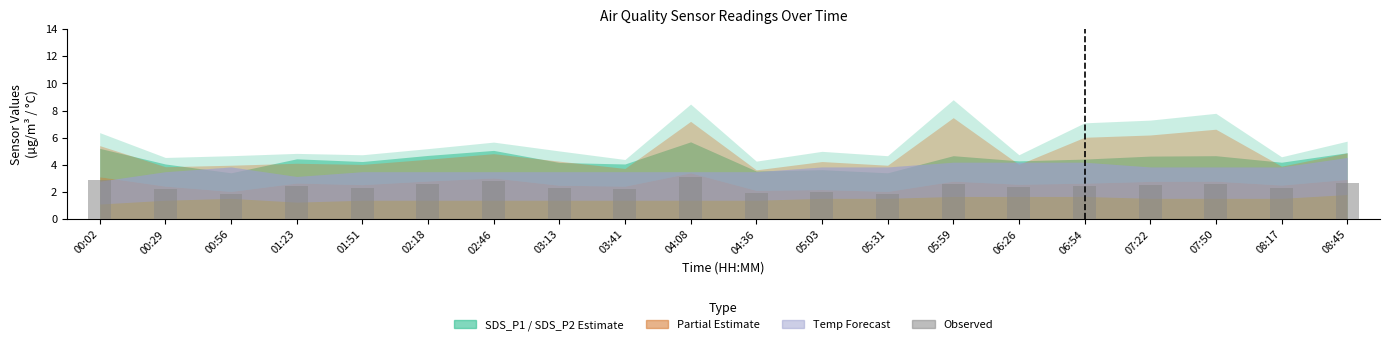

What is the minimum value shown in the chart?

1.9